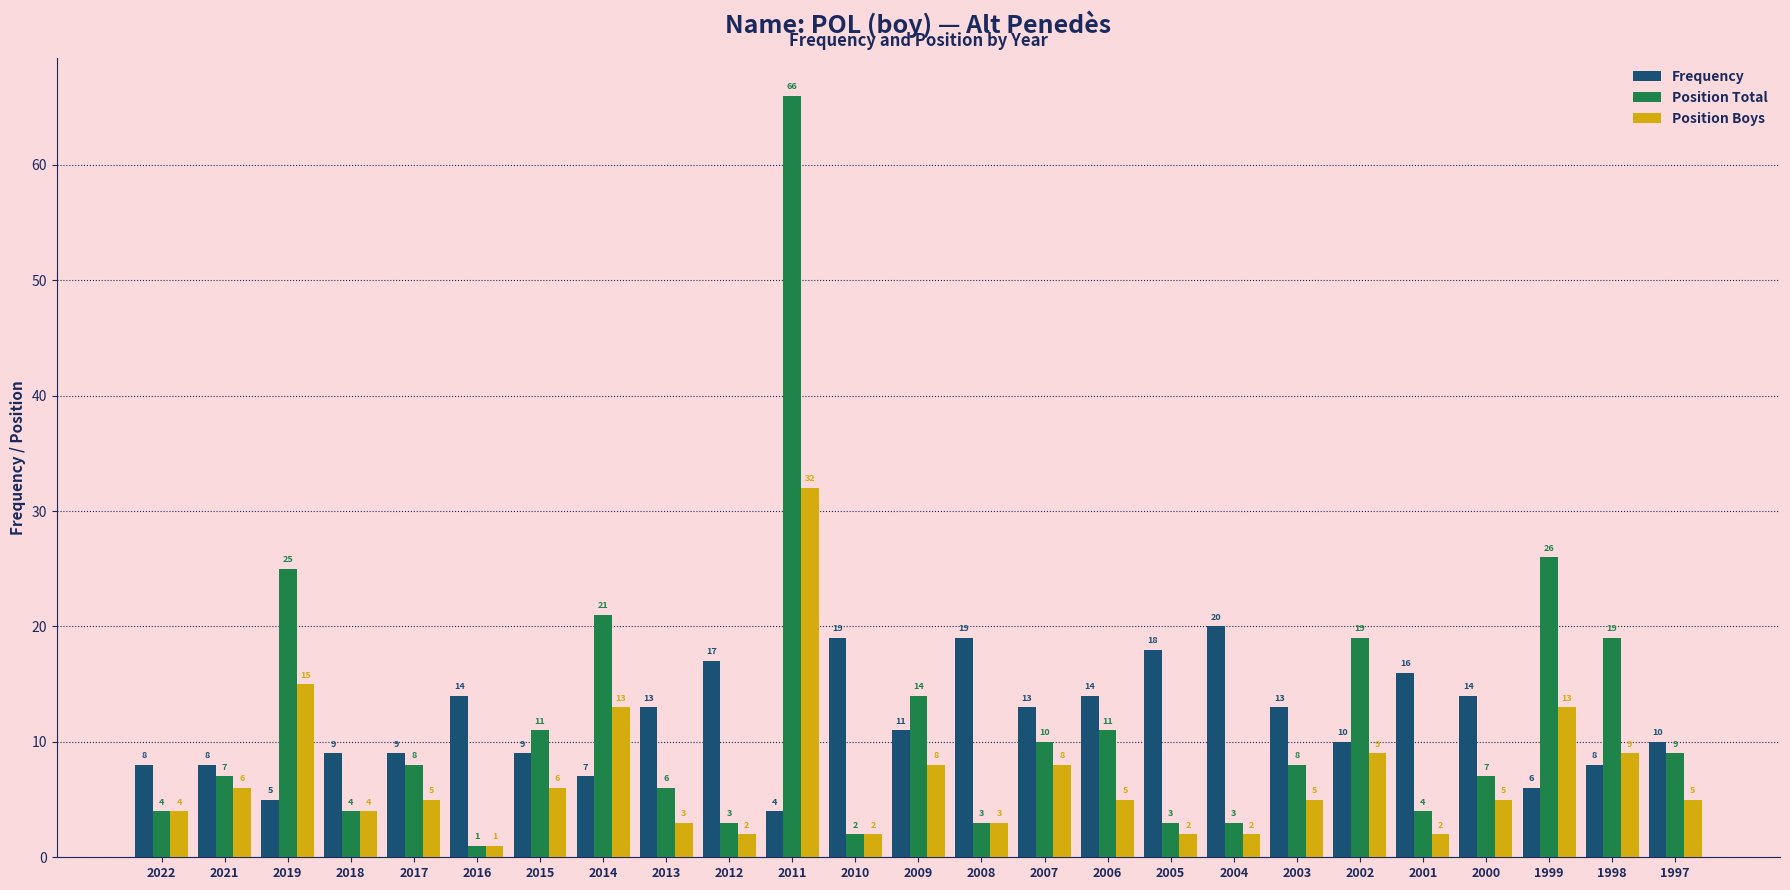

The Position Total series shows 14 at 2009. True or false?

True